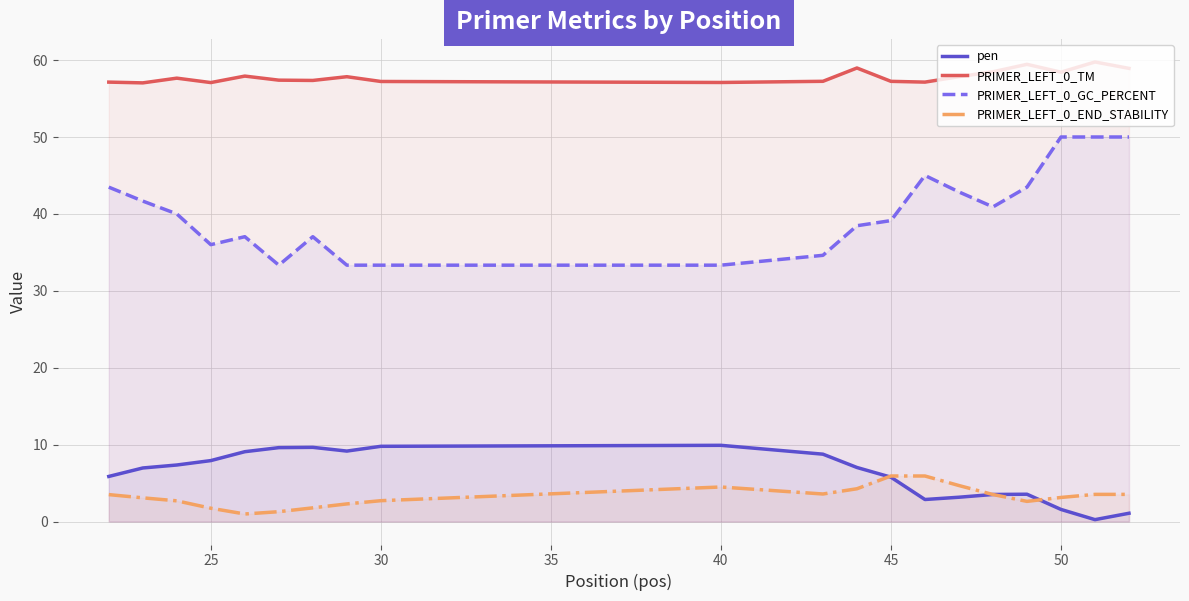

What is the sum of the pen values at 30 and 50?

11.4